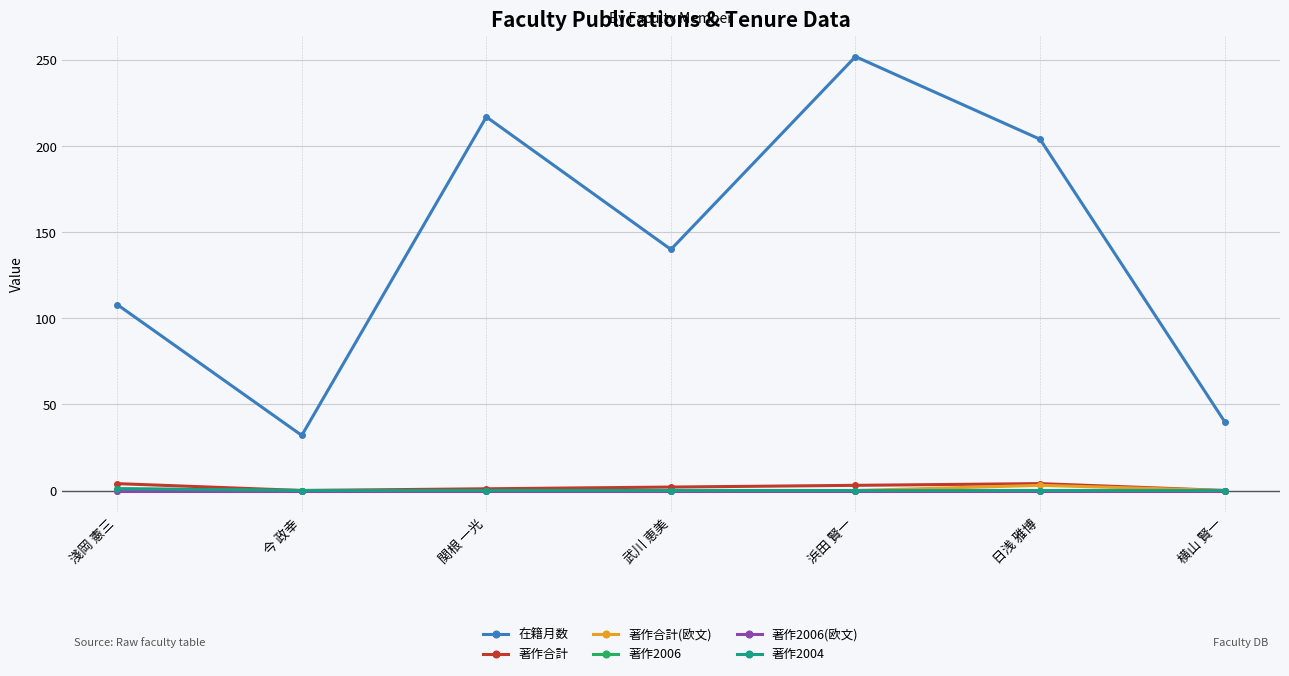

Which series has the largest total across all categories?

在籍月数